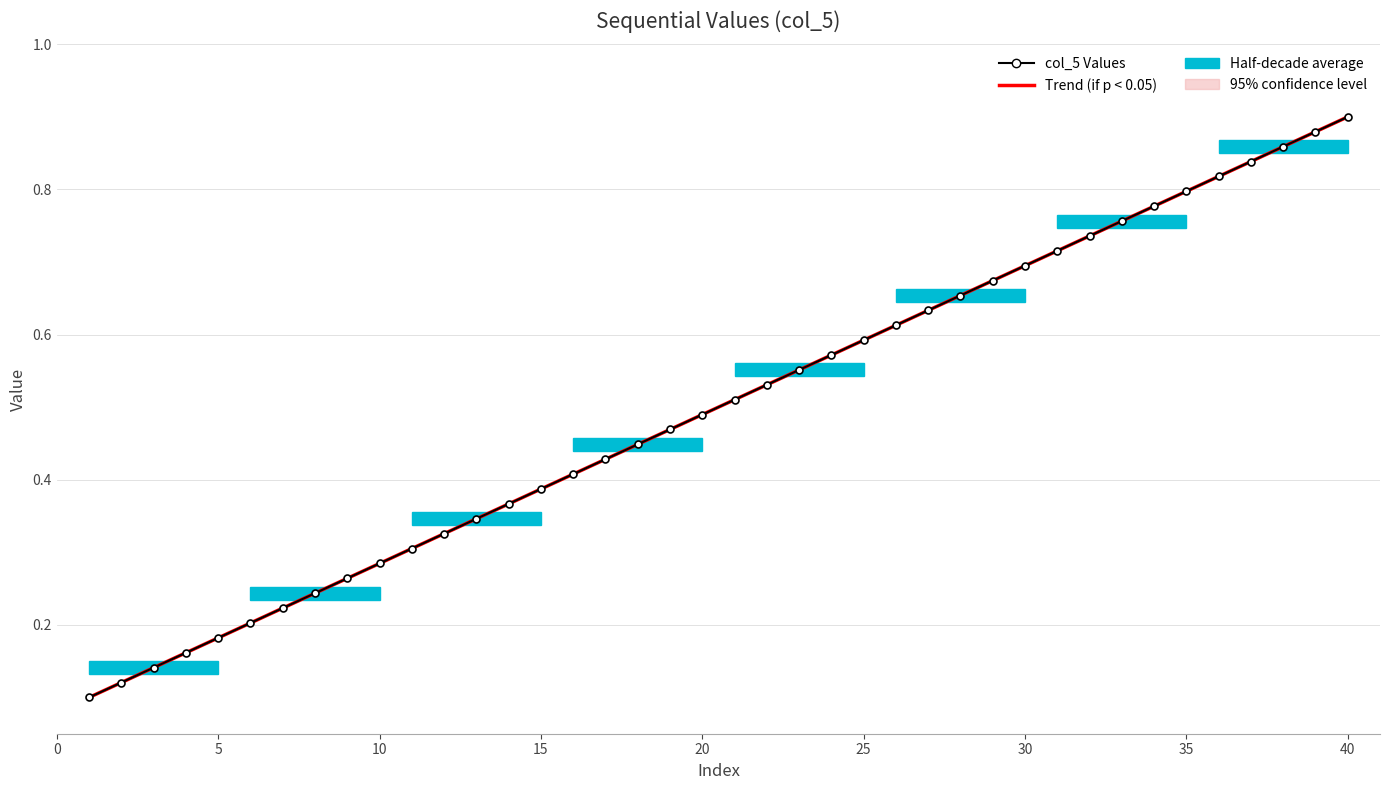

Is it true that Trend (if p < 0.05) equals 0.9 at 40?

True